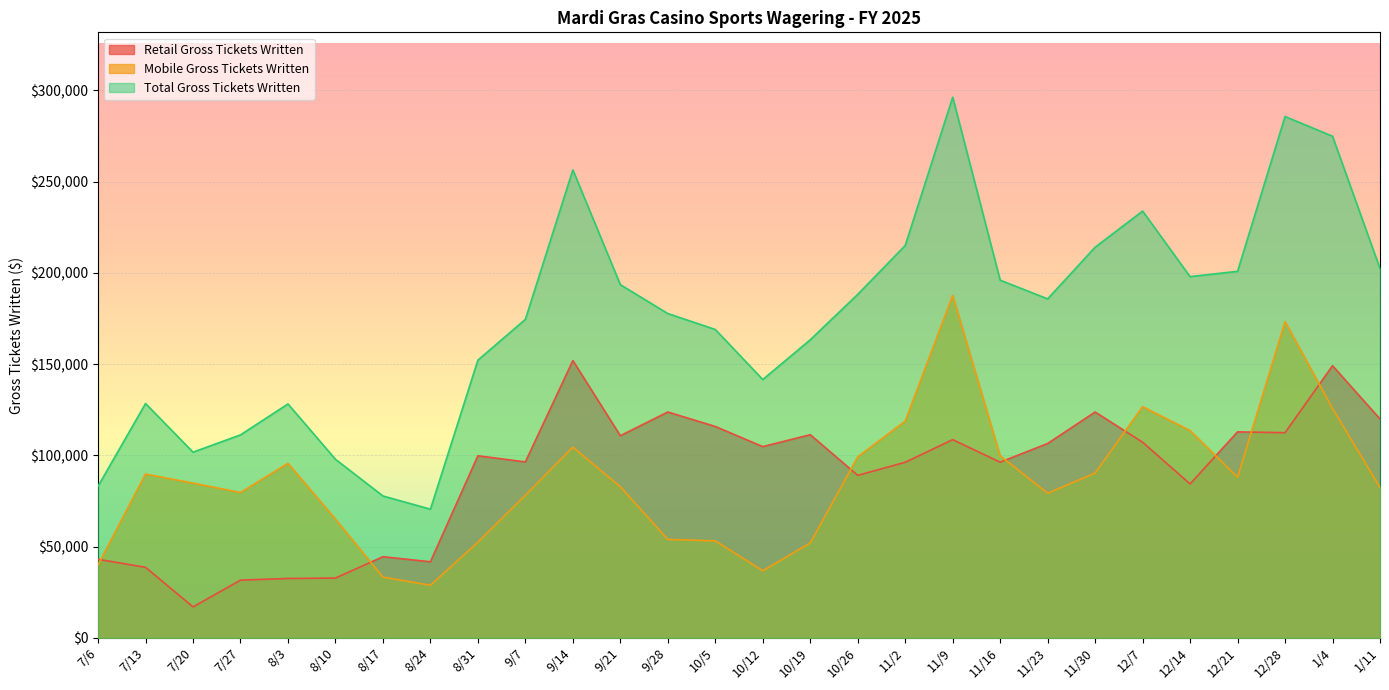

How many lines are shown in the chart?

3